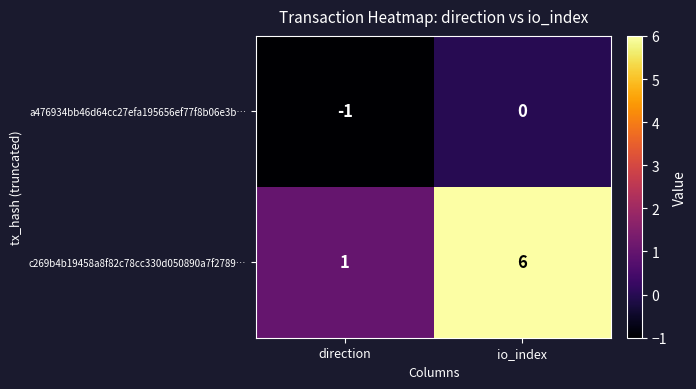

What is the sum of the c269b4b19458a8f82c78cc330d050890a7f2789… values at io_index and direction?

7